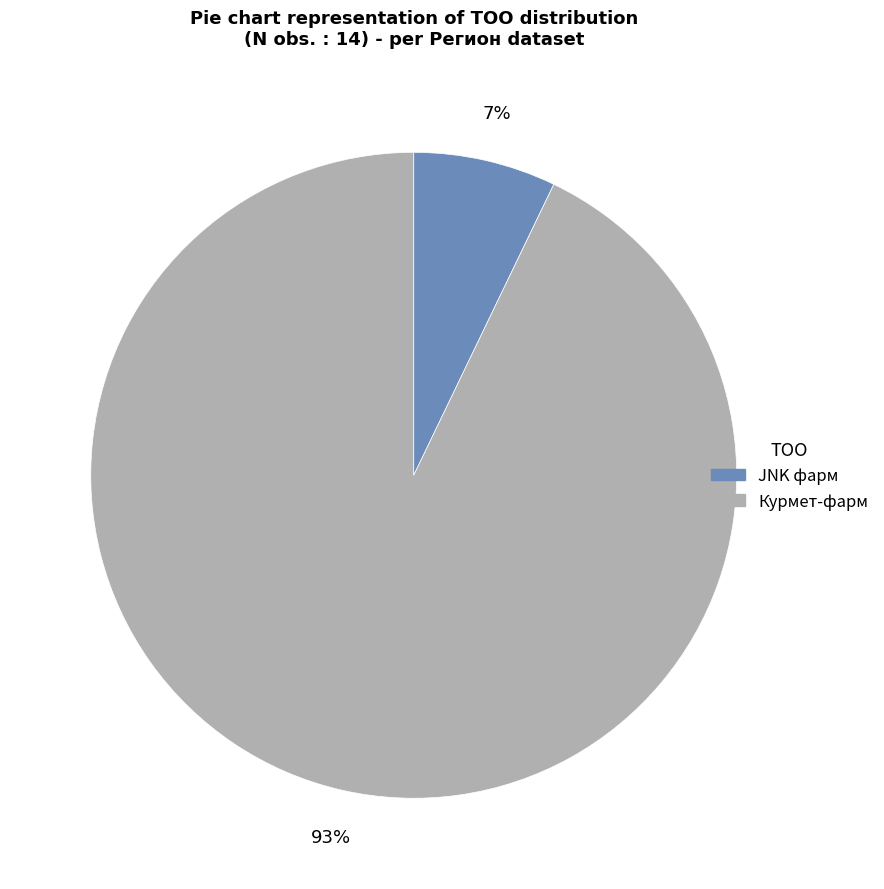

Is the sum of JNK фарм and Курмет-фарм greater than half?

Yes